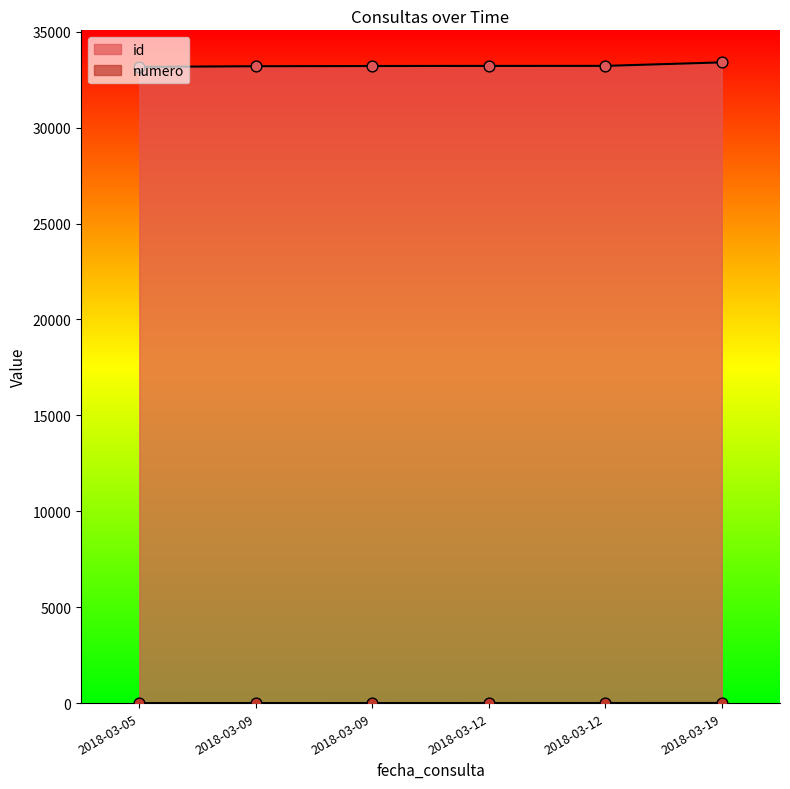

At which category is the sum across all series the highest?

2018-03-19